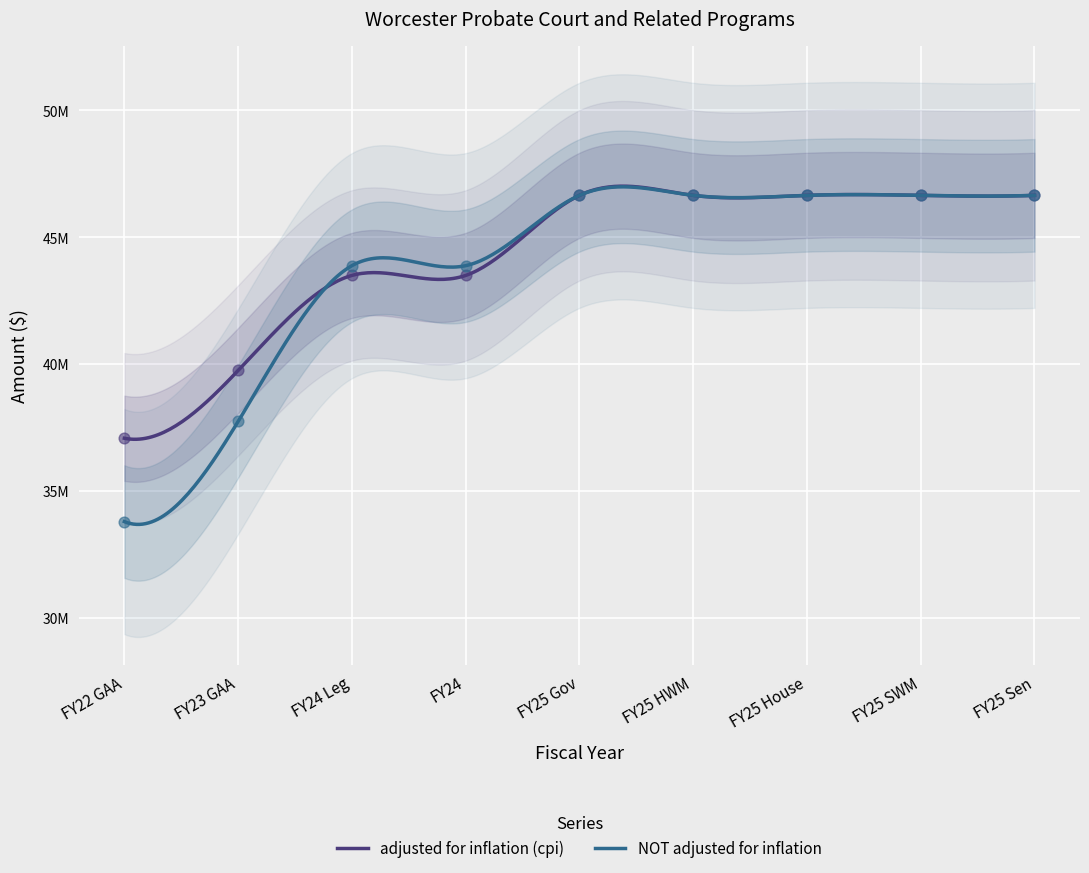

Which series contains the highest Y value?

adjusted for inflation (cpi)